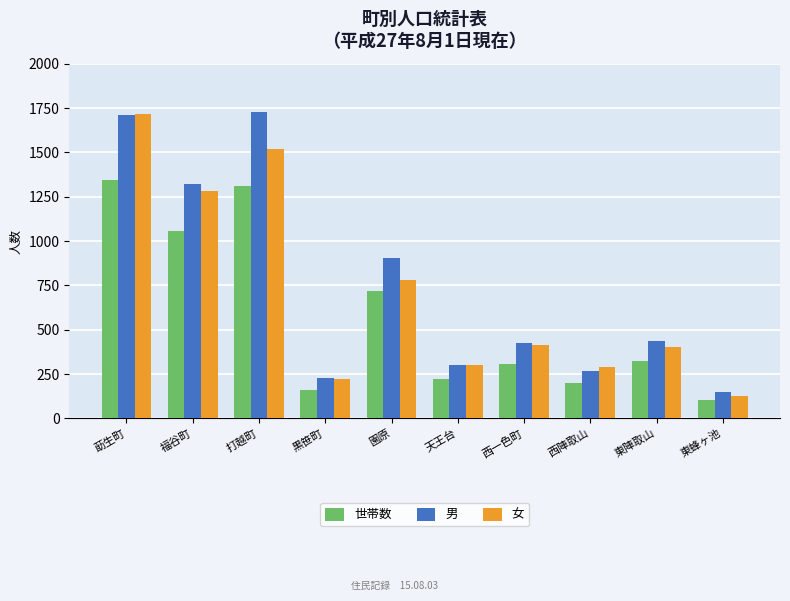

The value of 世帯数 at 黒笹町 is 159. True or false?

True